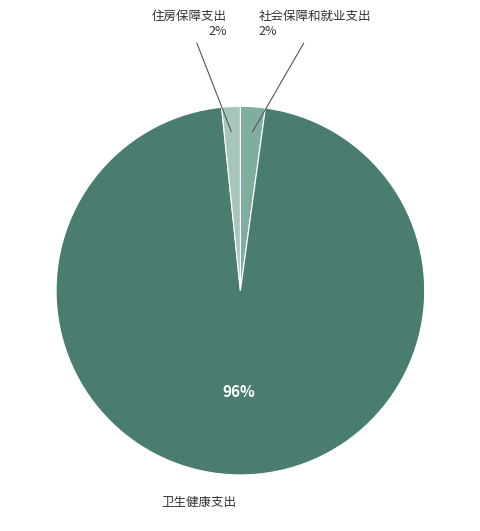

To the nearest percent, what is the average slice percentage?

33%